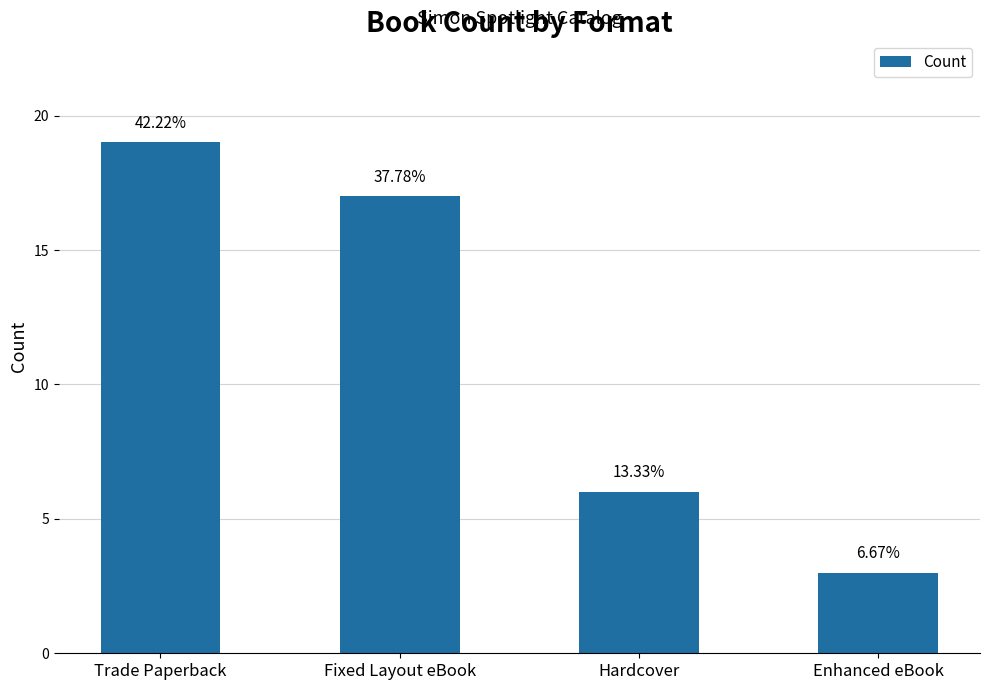

Reading left to right, transcribe all the data shown in this chart.

Trade Paperback=19	Fixed Layout eBook=17	Hardcover=6	Enhanced eBook=3